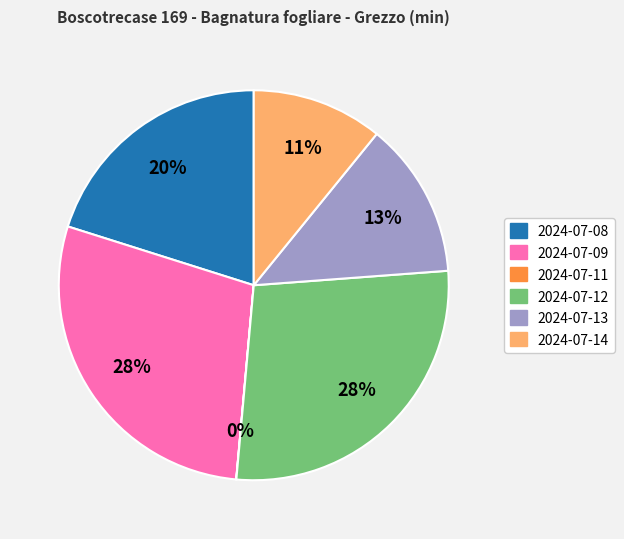

Is there a majority slice in this chart?

No